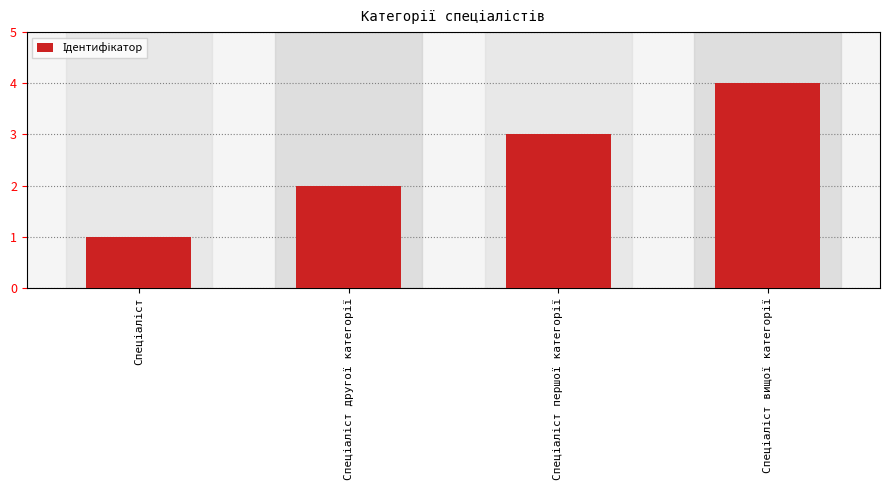

What is the maximum value shown in the chart?

4